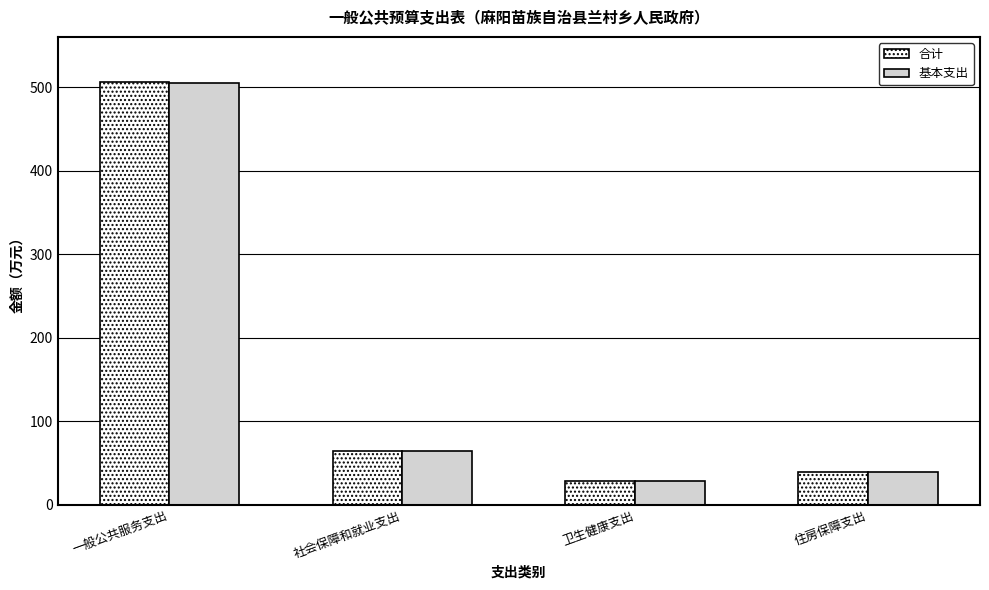

Which series has the largest range (max minus min)?

合计